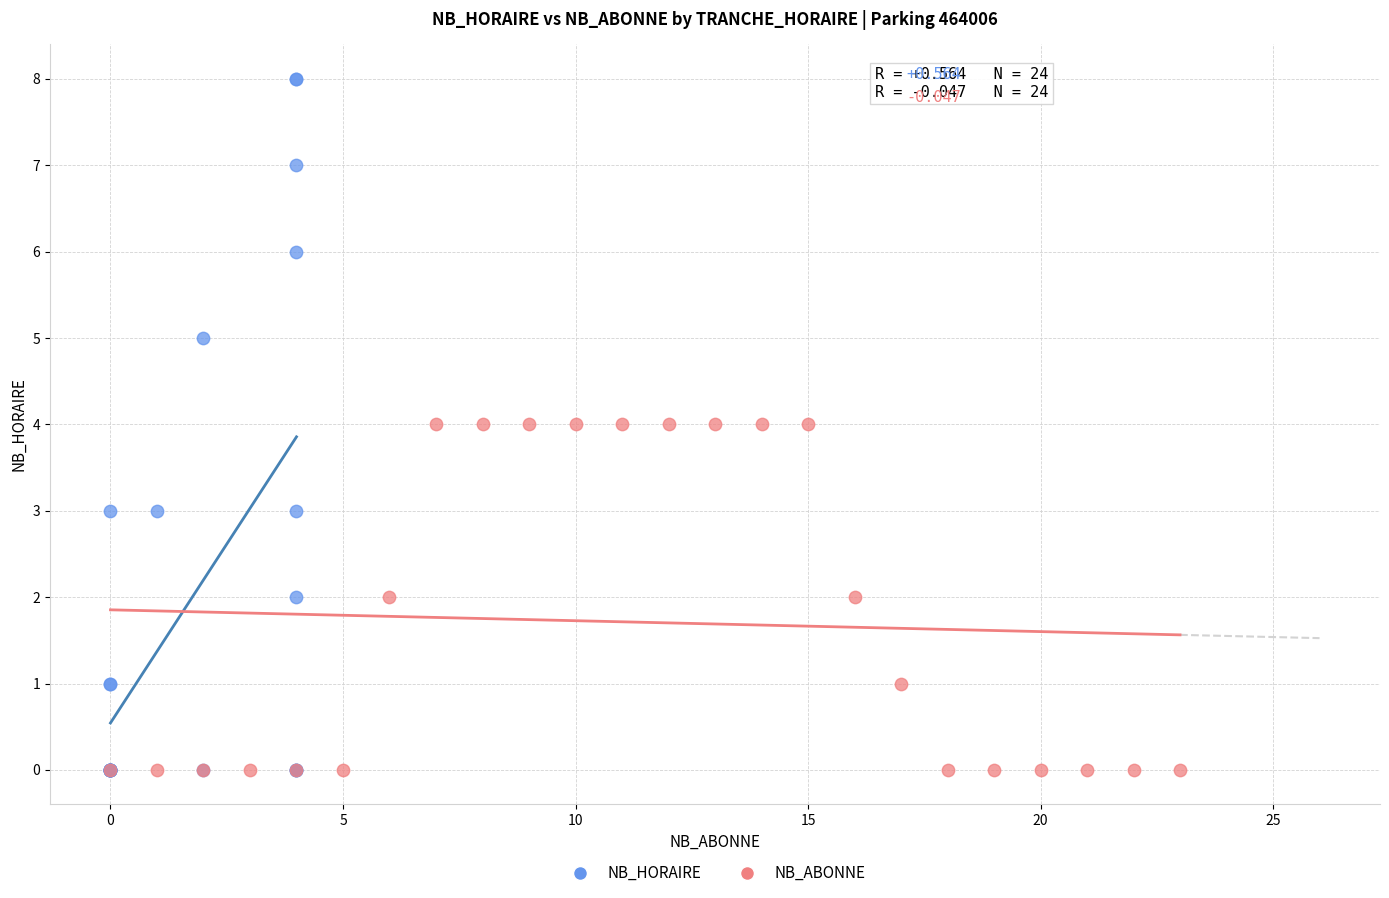

Which series reaches the maximum Y coordinate?

NB_HORAIRE